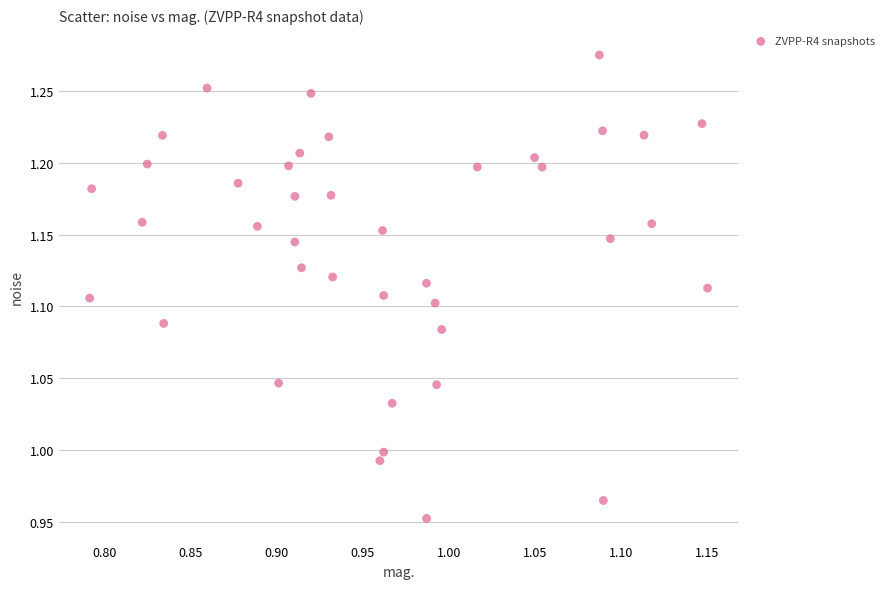

What is the range of Y values (max minus min)?

0.3